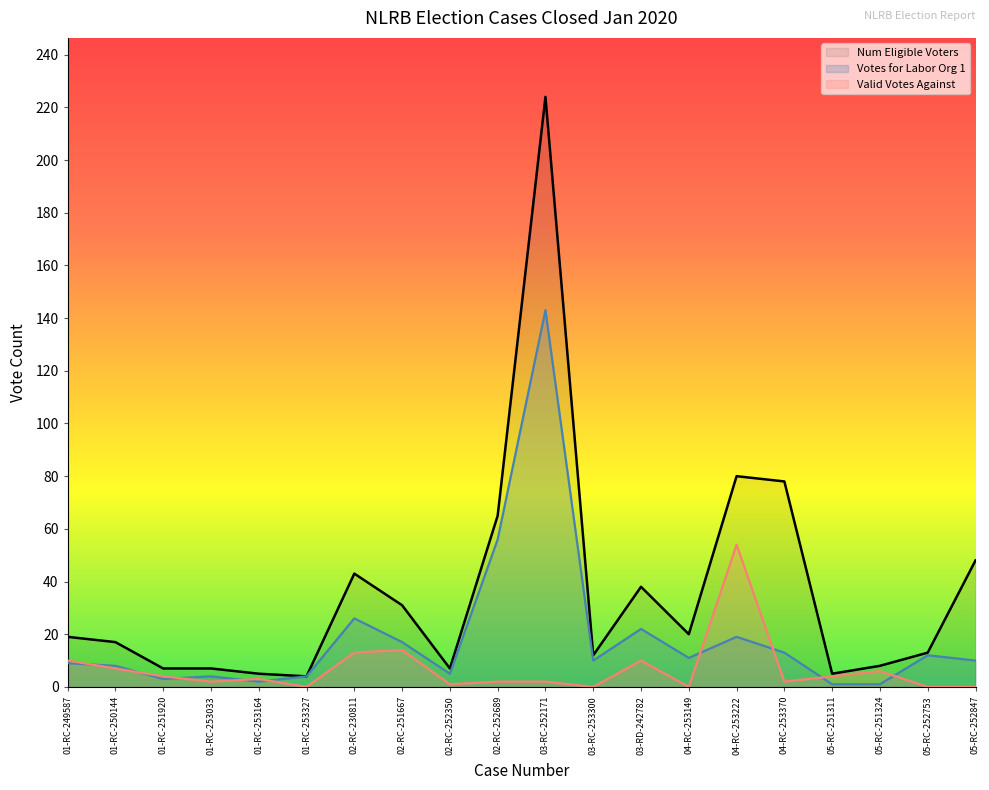

List the series in order of their peak value, highest first.

Num Eligible Voters, Votes for Labor Org 1, Valid Votes Against